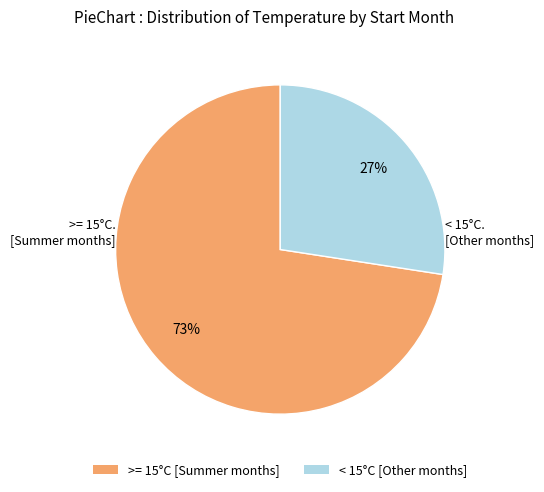

To the nearest percent, what is the average slice percentage?

50%